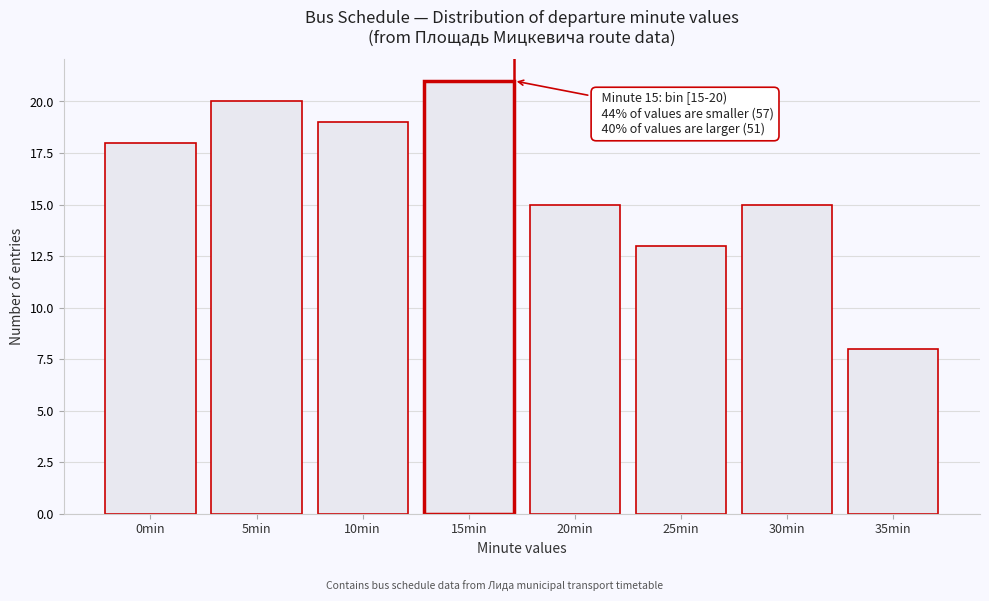

Reading right to left, what are all the values shown in this chart?

35min=8	30min=15	25min=13	20min=15	15min=21	10min=19	5min=20	0min=18